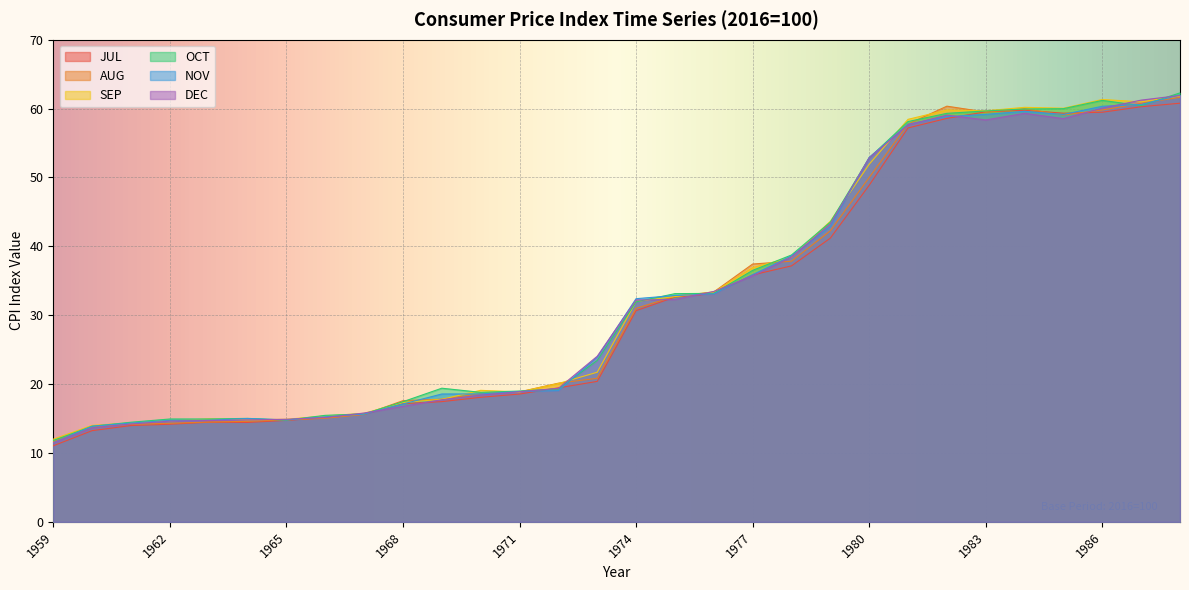

List the labels in order of NOV value, largest first.

1988, 1987, 1986, 1984, 1983, 1985, 1982, 1981, 1980, 1979, 1978, 1977, 1976, 1975, 1974, 1973, 1972, 1971, 1970, 1969, 1968, 1967, 1966, 1964, 1965, 1963, 1962, 1961, 1960, 1959